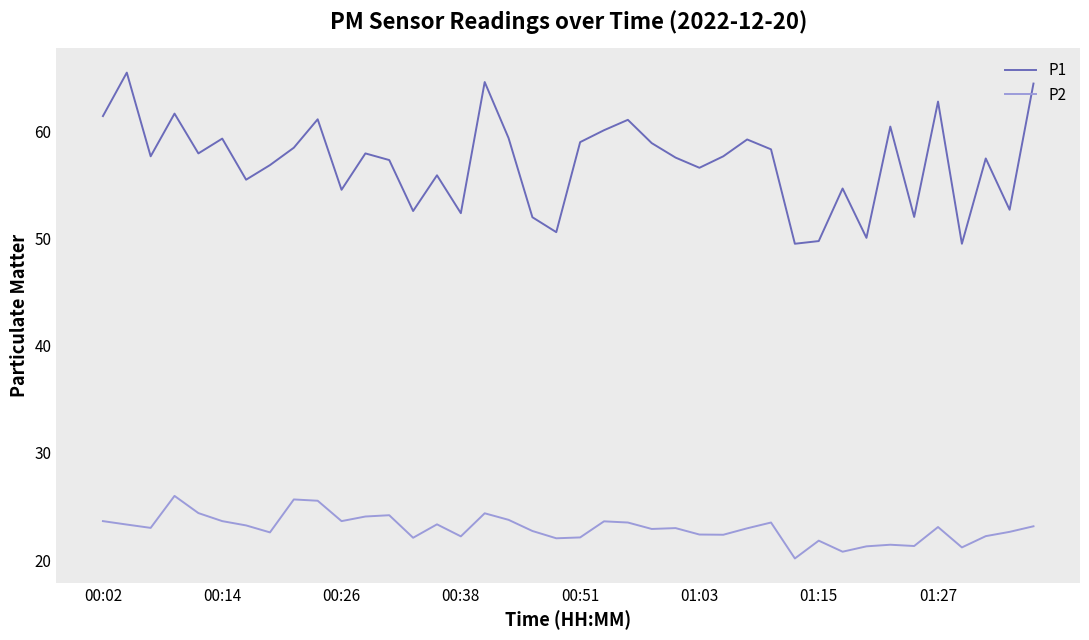

True or false: P2 and P1 intersect in this chart.

False